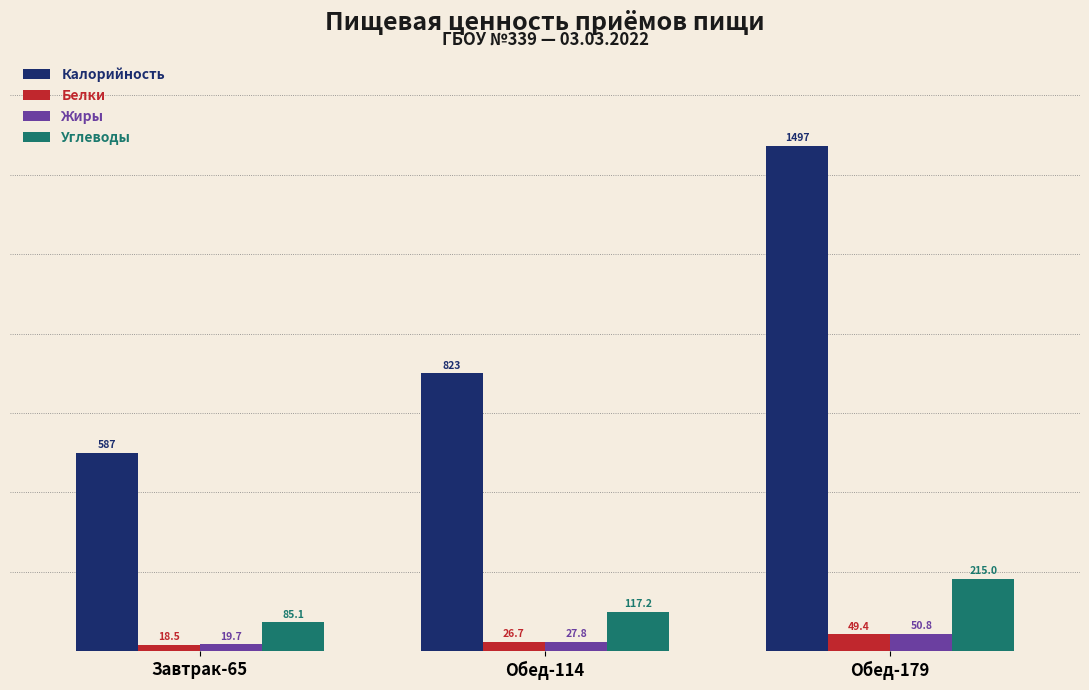

Rank the series by their maximum value, from highest to lowest.

Калорийность, Углеводы, Жиры, Белки